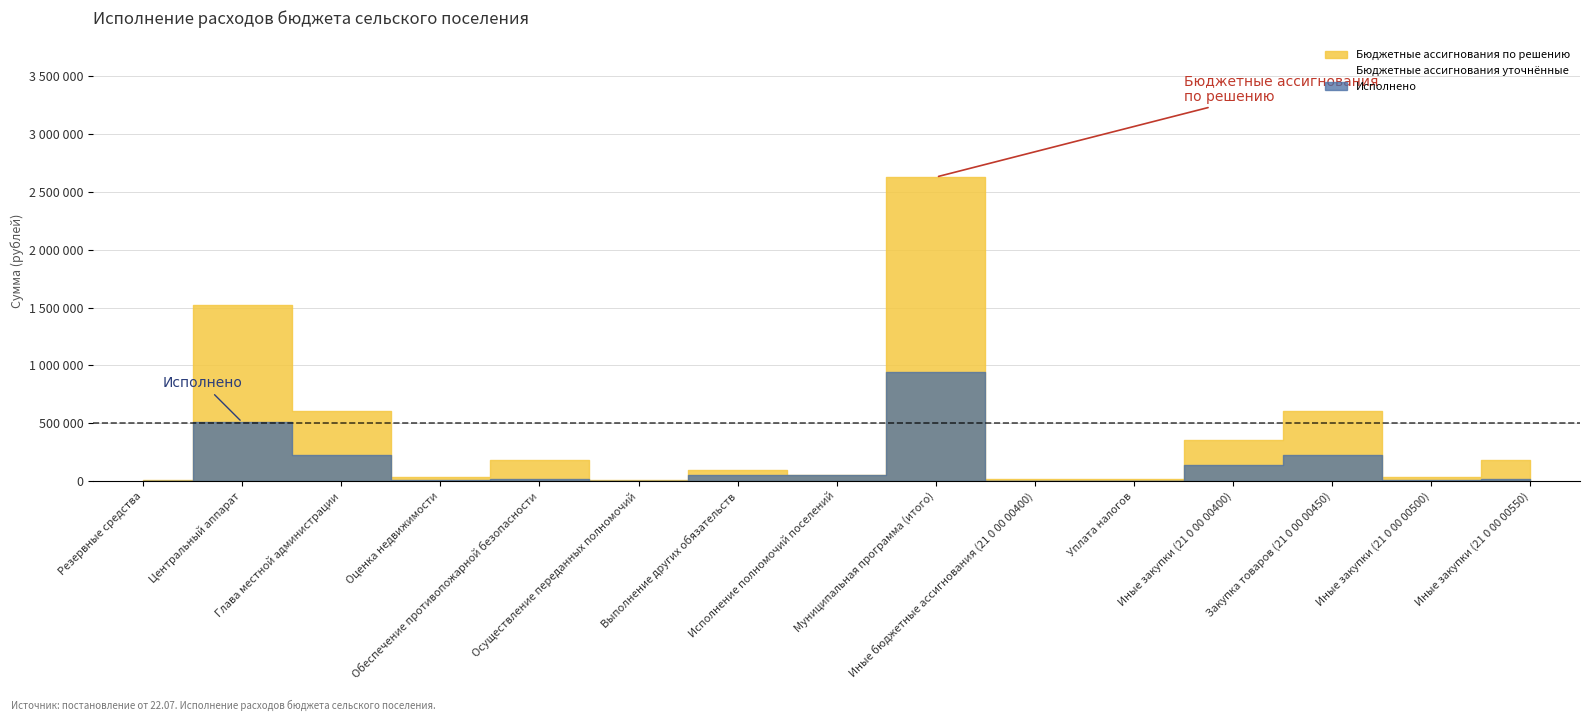

Is the value of Бюджетные ассигнования уточнённые at Резервные средства greater than the value of Бюджетные ассигнования по решению at Муниципальная программа (итого)?

No